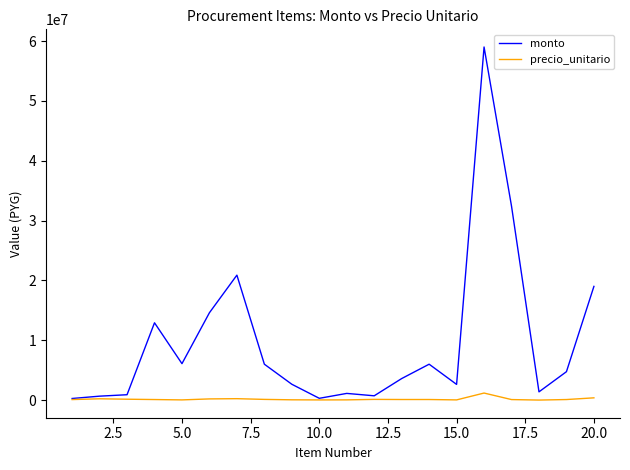

Which series has the largest total across all categories?

monto